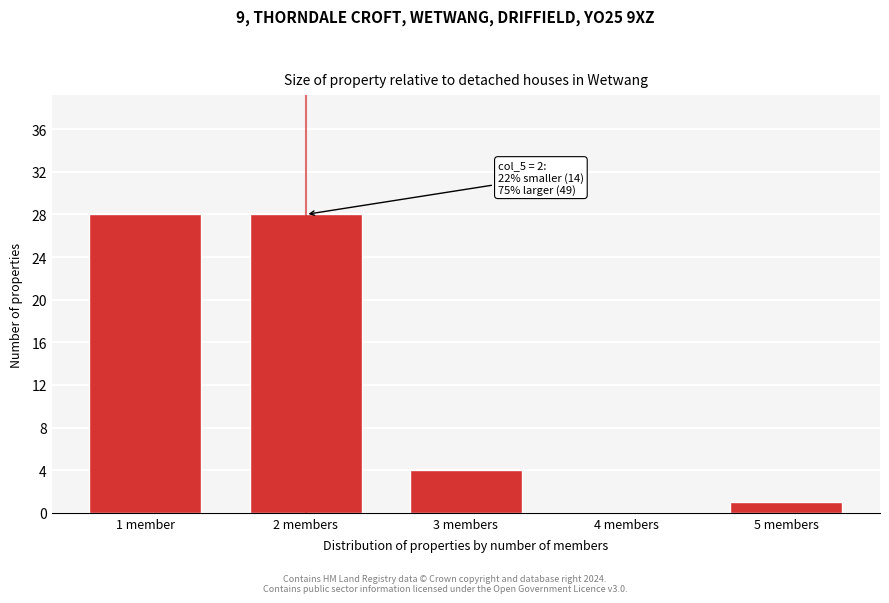

Reading left to right, extract all data points from this chart.

1 member=28	2 members=28	3 members=4	4 members=0	5 members=1